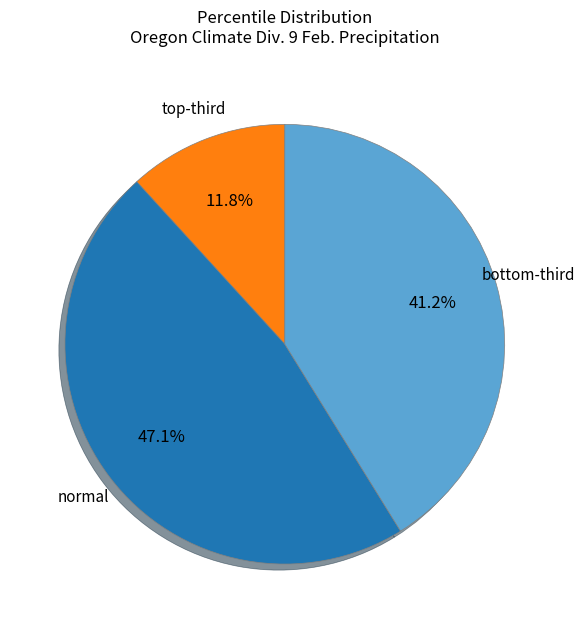

Which category has the smallest portion of the pie?

top-third